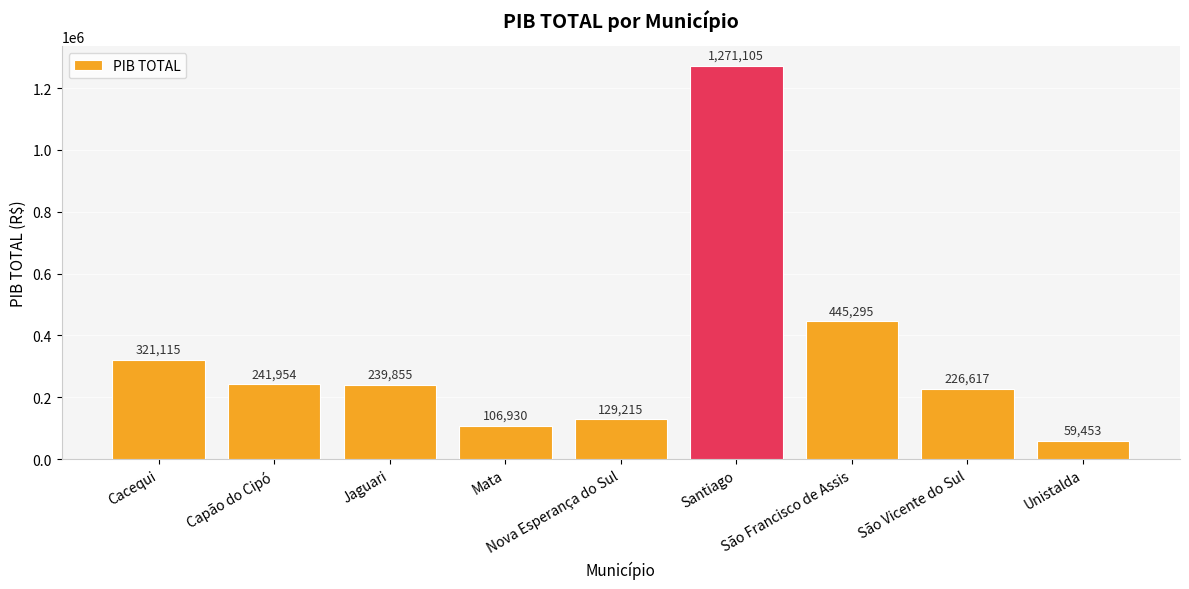

Approximately how many times larger is the value at Santiago compared to Jaguari?

5.3